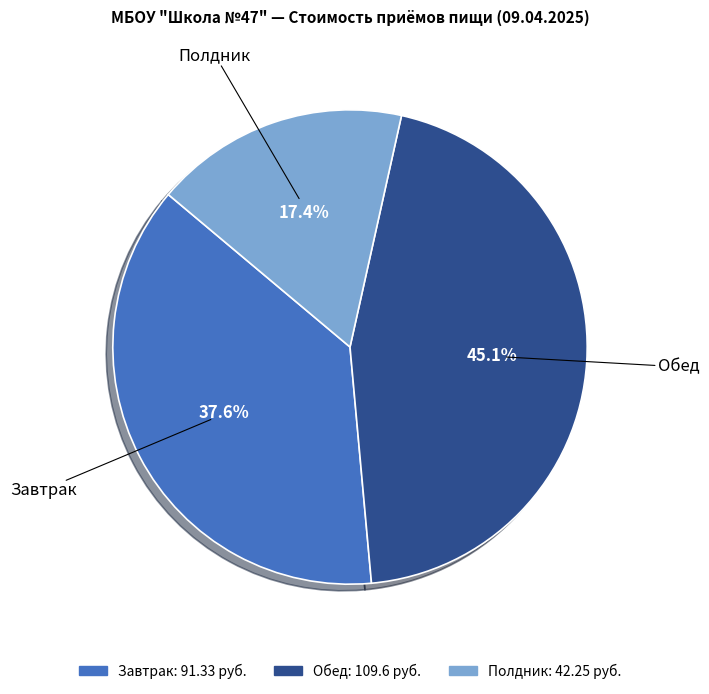

Do Обед and Полдник together represent more than half of the pie?

Yes